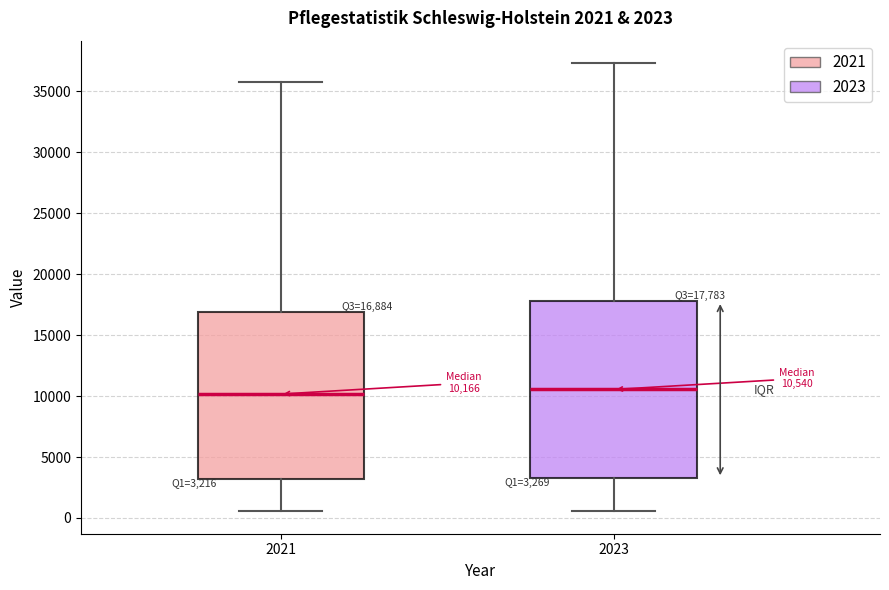

Which box is the tallest, from its lower edge to its upper edge?

2023